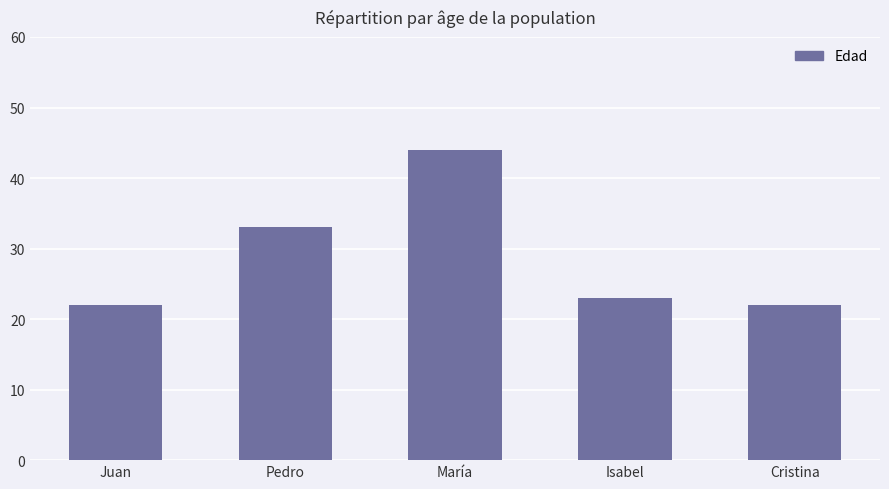

Where is the data nearest to the value 33?

Pedro